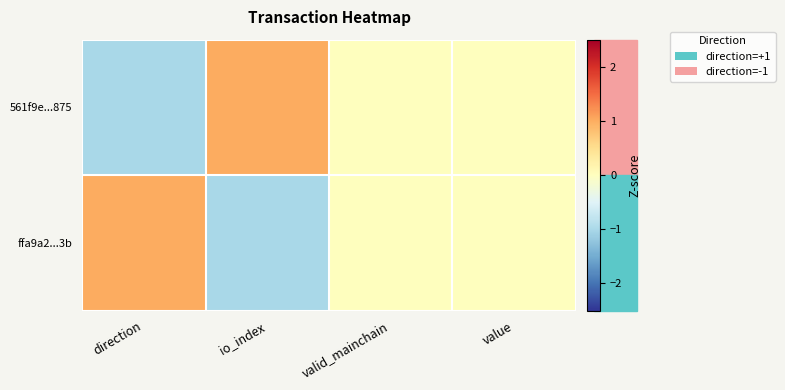

Reading right to left, what are all the values shown in this chart?

561f9e...875: value=0	valid_mainchain=0	io_index=1	direction=-1
ffa9a2...3b: value=0	valid_mainchain=0	io_index=-1	direction=1